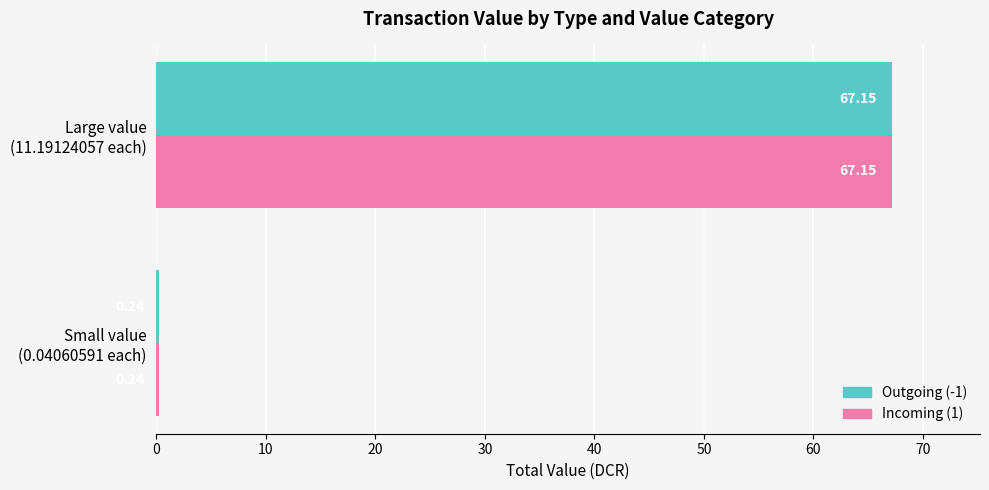

What is the sum of all Outgoing (-1) values?

67.4